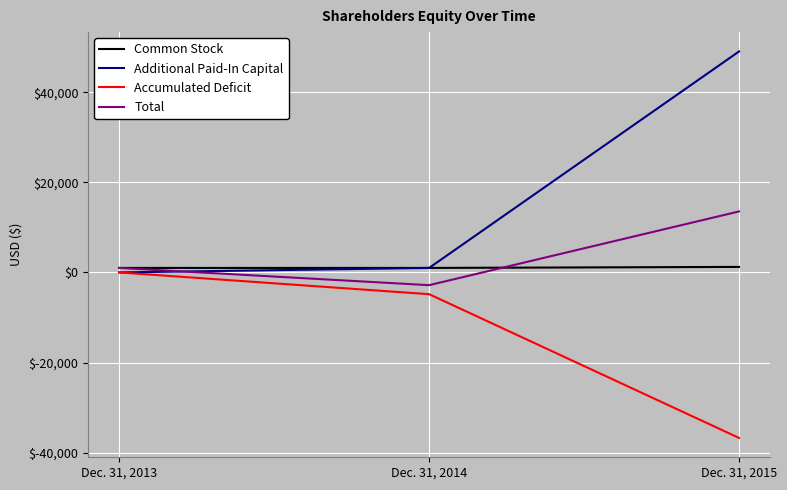

Does the chart display data point markers on the line(s)?

No